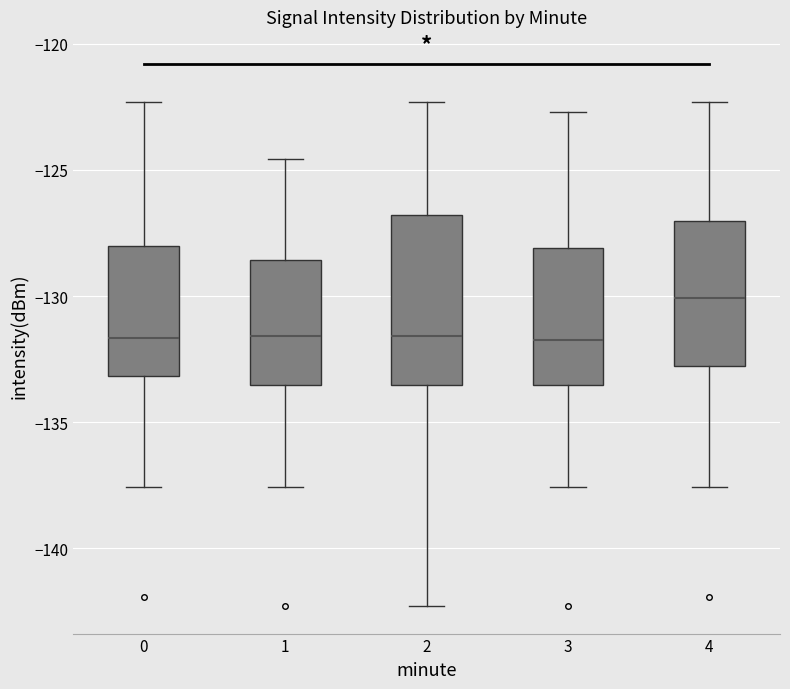

Reading left to right, read every box against the y-axis: the position of its median line, the range the box covers, and the ends of its whiskers. The values are not printed on the chart, so give them approximately, as read against the axis.

0: median -131.5, box -133.0 to -128.0, whiskers -137.5 to -122.5
1: median -131.5, box -133.5 to -128.5, whiskers -137.5 to -124.5
2: median -131.5, box -133.5 to -127.0, whiskers -142.5 to -122.5
3: median -131.5, box -133.5 to -128.0, whiskers -137.5 to -122.5
4: median -130.0, box -133.0 to -127.0, whiskers -137.5 to -122.5